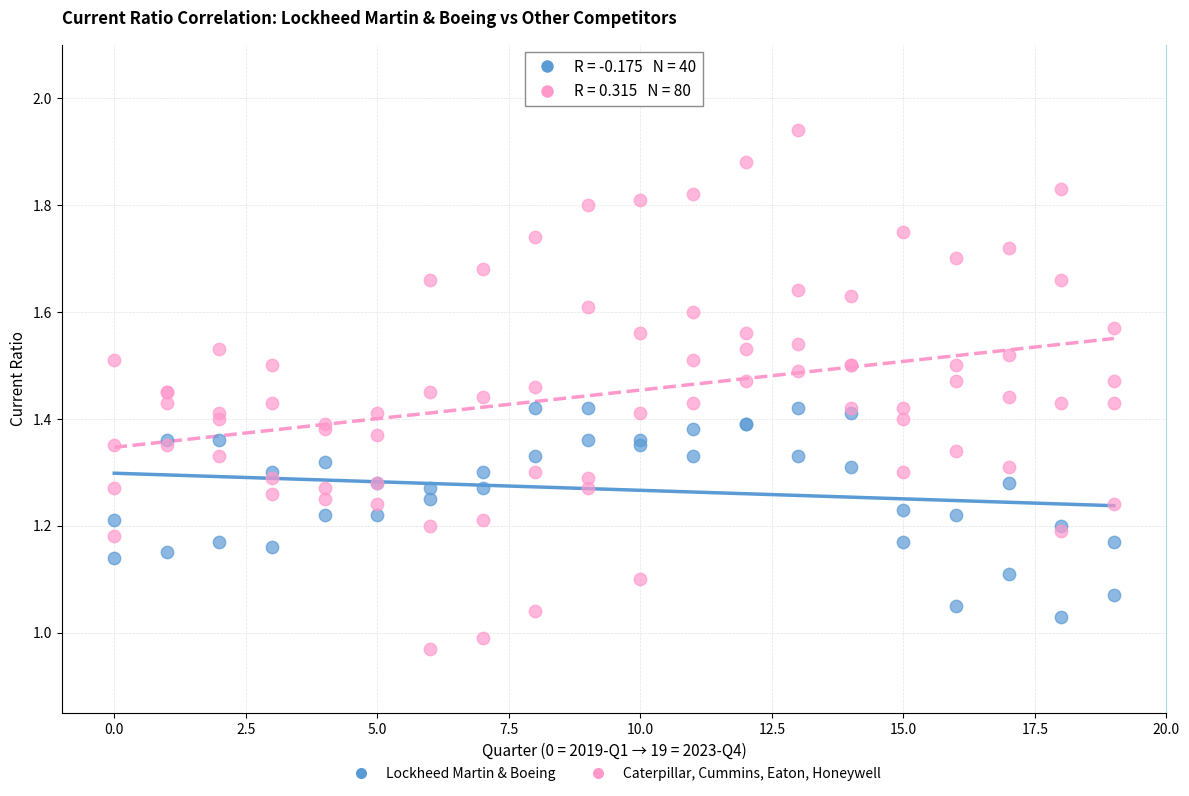

Which series contains the lowest Y value?

Caterpillar, Cummins, Eaton, Honeywell